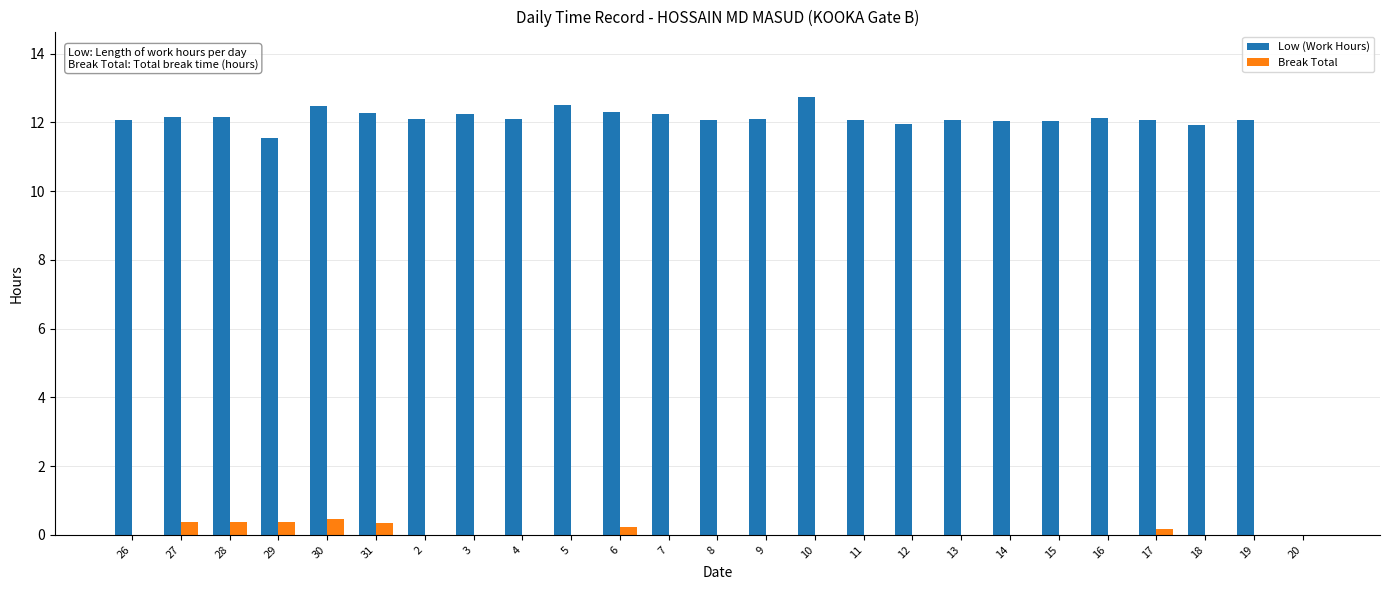

Which series has the largest total across all categories?

Low (Work Hours)